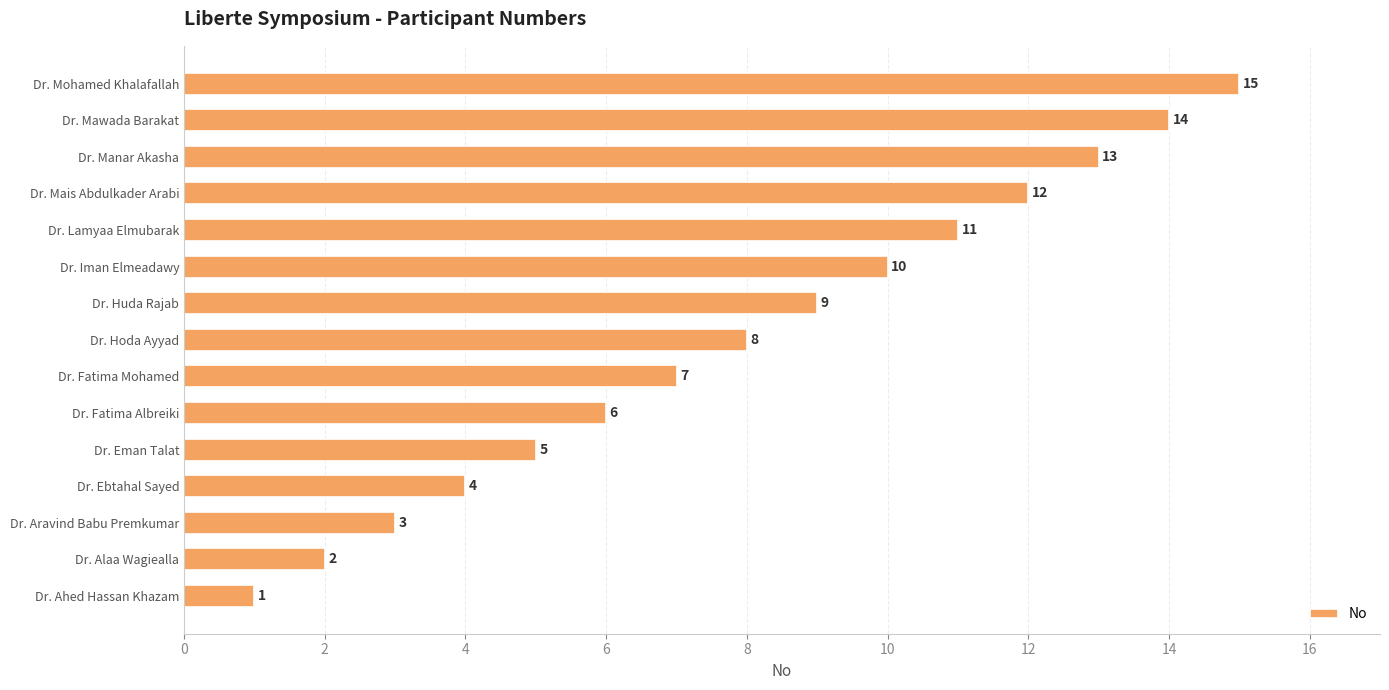

True or false: the data shows 10 at Dr. Fatima Albreiki.

False